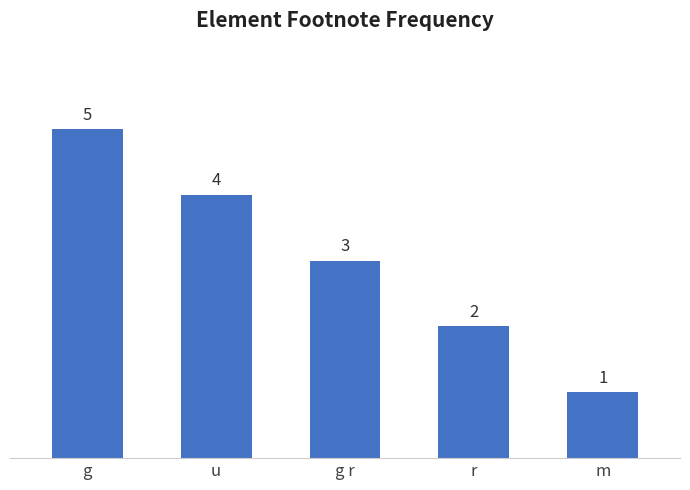

What is the difference between the maximum and minimum values?

4